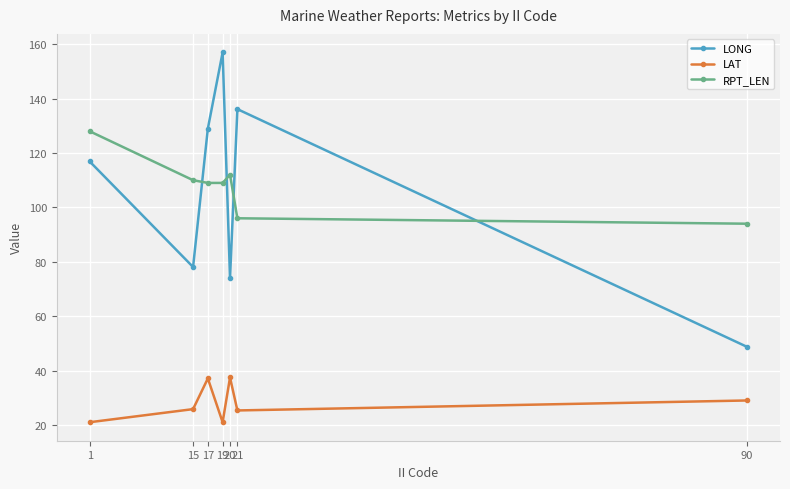

True or false: LONG and LAT cross at least once.

False